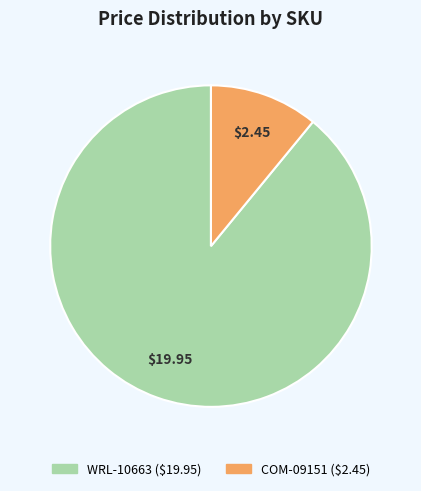

Is COM-09151 the majority of the pie?

No